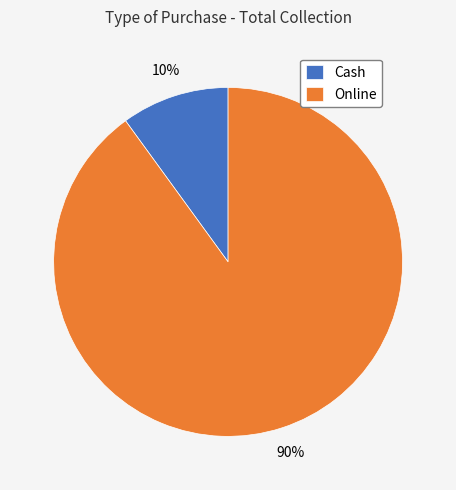

Which slice is the largest?

Online